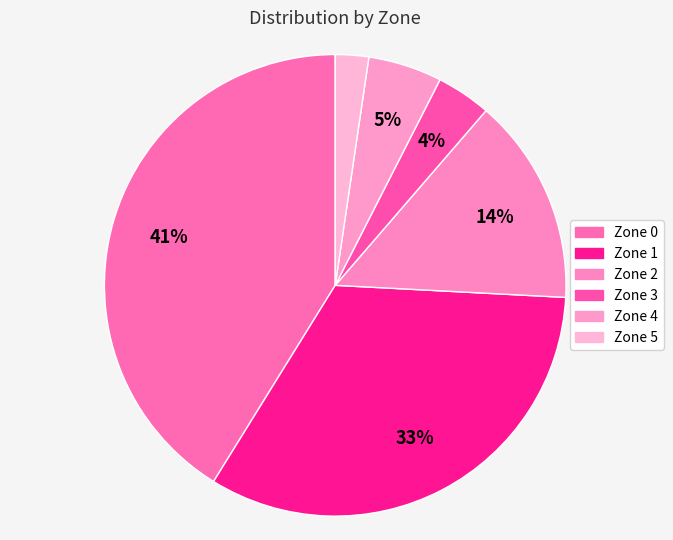

How many segments does this pie chart have?

6